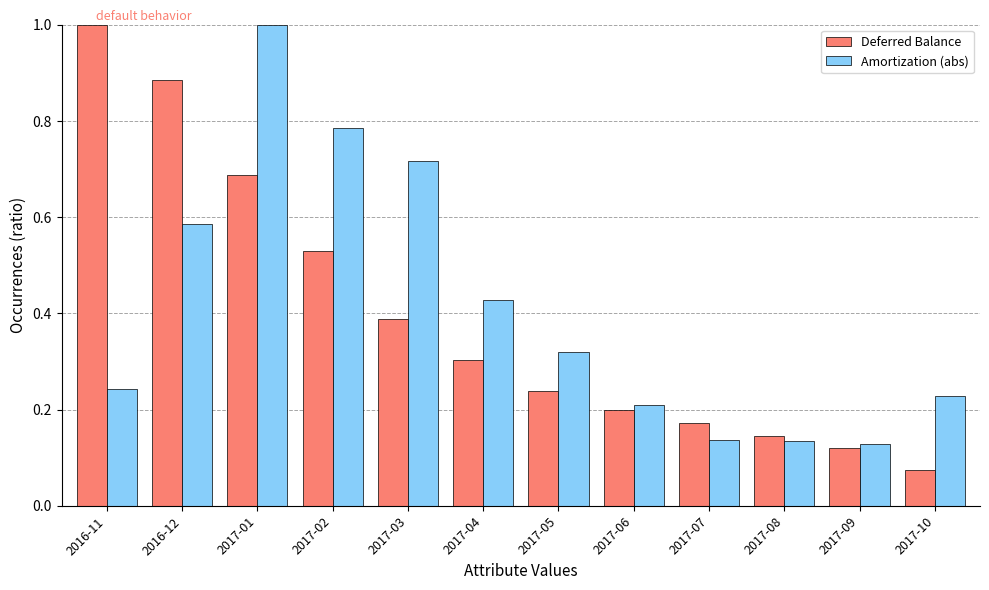

Rank the series at 2017-03 from highest to lowest value.

Amortization (abs), Deferred Balance